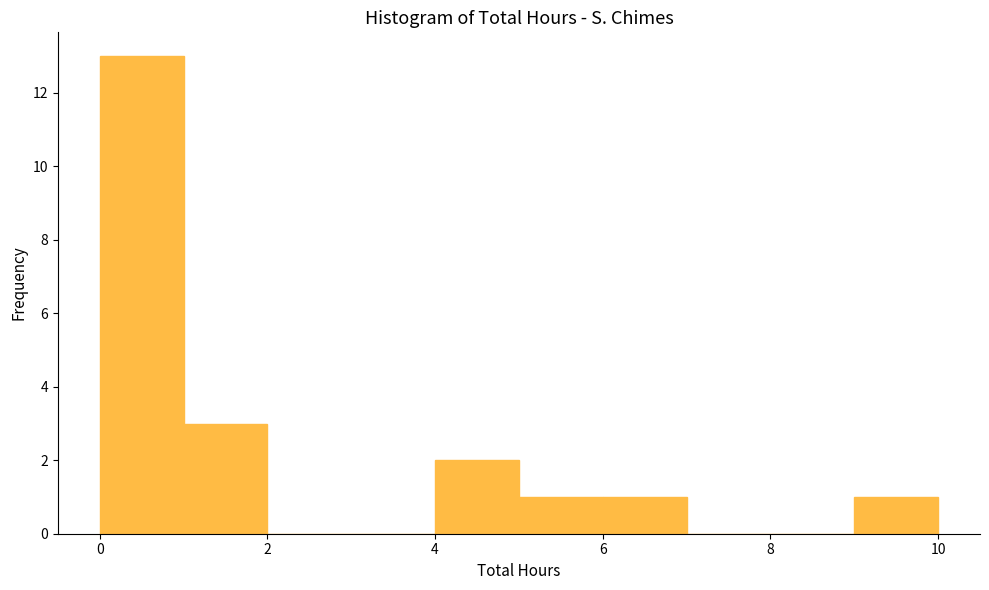

Reading left to right, transcribe this chart: for each bar, give the range it covers on the x-axis and its height. The values are not printed on the chart, so give them approximately, as read against the axis.

0 to 1: 13
1 to 2: 3
2 to 3: 0
3 to 4: 0
4 to 5: 2
5 to 6: 1
6 to 7: 1
7 to 8: 0
8 to 9: 0
9 to 10: 1